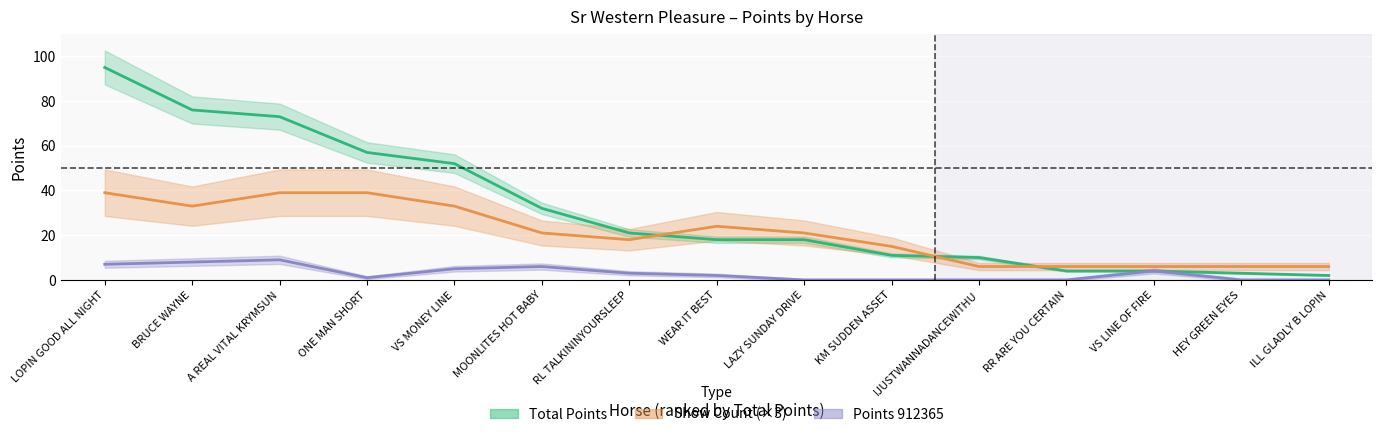

Reading left to right, extract all data points from this chart.

Total Points: LOPIN GOOD ALL NIGHT=95	BRUCE WAYNE=76	A REAL VITAL KRYMSUN=73	ONE MAN SHORT=57	VS MONEY LINE=52	MOONLITES HOT BABY=32	RL TALKININYOURSLEEP=21	WEAR IT BEST=18	LAZY SUNDAY DRIVE=18	KM SUDDEN ASSET=11	IJUSTWANNADANCEWITHU=10	RR ARE YOU CERTAIN=4	VS LINE OF FIRE=4	HEY GREEN EYES=3	ILL GLADLY B LOPIN=2
Show Count: LOPIN GOOD ALL NIGHT=39	BRUCE WAYNE=33	A REAL VITAL KRYMSUN=39	ONE MAN SHORT=39	VS MONEY LINE=33	MOONLITES HOT BABY=21	RL TALKININYOURSLEEP=18	WEAR IT BEST=24	LAZY SUNDAY DRIVE=21	KM SUDDEN ASSET=15	IJUSTWANNADANCEWITHU=6	RR ARE YOU CERTAIN=6	VS LINE OF FIRE=6	HEY GREEN EYES=6	ILL GLADLY B LOPIN=6
Points_912365: LOPIN GOOD ALL NIGHT=7	BRUCE WAYNE=8	A REAL VITAL KRYMSUN=9	ONE MAN SHORT=1	VS MONEY LINE=5	MOONLITES HOT BABY=6	RL TALKININYOURSLEEP=3	WEAR IT BEST=2	LAZY SUNDAY DRIVE=0	KM SUDDEN ASSET=0	IJUSTWANNADANCEWITHU=0	RR ARE YOU CERTAIN=0	VS LINE OF FIRE=4	HEY GREEN EYES=0	ILL GLADLY B LOPIN=0